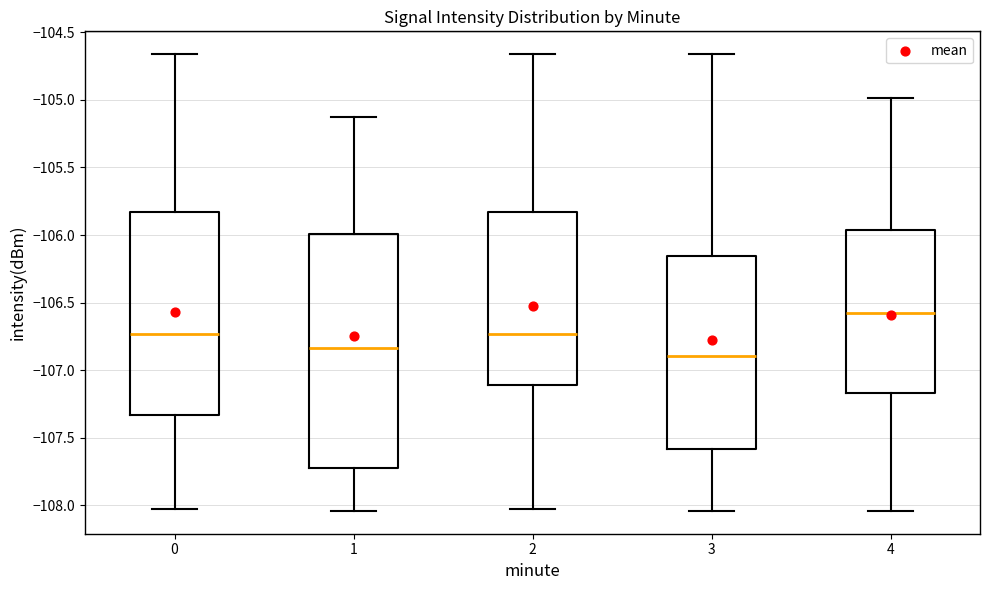

Reading left to right, read every box against the y-axis: the position of its median line, the range the box covers, and the ends of its whiskers. The values are not printed on the chart, so give them approximately, as read against the axis.

0: median -106.75, box -107.35 to -105.85, whiskers -108.05 to -104.65
1: median -106.85, box -107.70 to -106.00, whiskers -108.05 to -105.15
2: median -106.75, box -107.10 to -105.85, whiskers -108.05 to -104.65
3: median -106.90, box -107.60 to -106.15, whiskers -108.05 to -104.65
4: median -106.60, box -107.15 to -105.95, whiskers -108.05 to -105.00